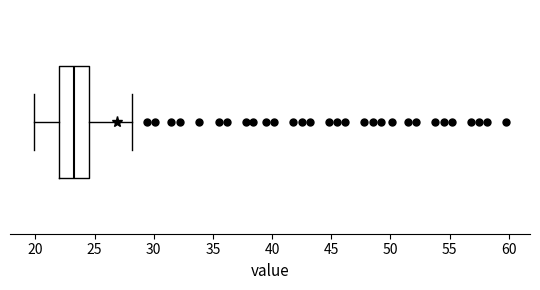

Read this box plot against the x-axis: the position of the median line, the range covered by the box, and the ends of both whiskers. The values are not printed on the chart, so give them approximately, as read against the axis.

median 23.0, box 22.0 to 24.5, whiskers 20.0 to 28.0